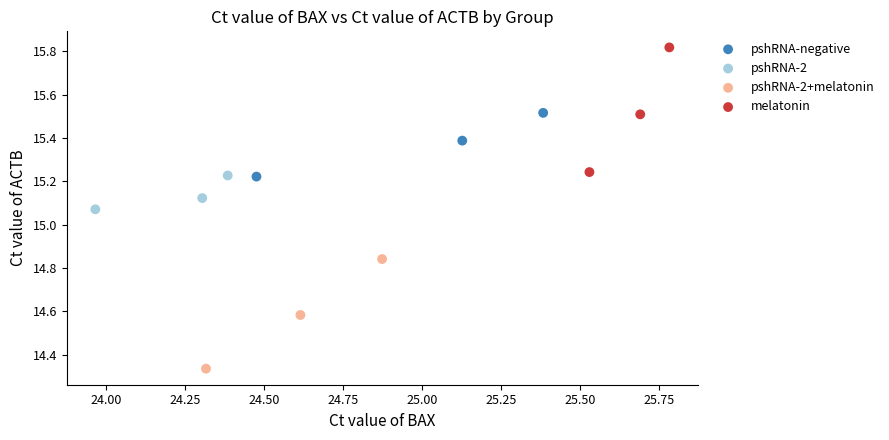

Which series has the largest Y range (max minus min)?

melatonin